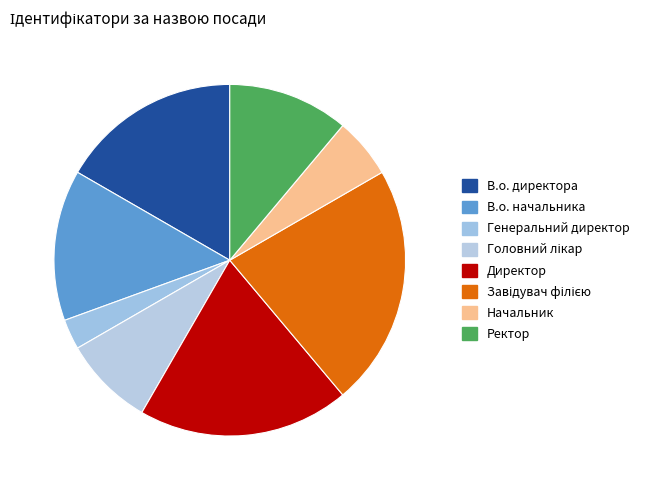

How many segments does this pie chart have?

8